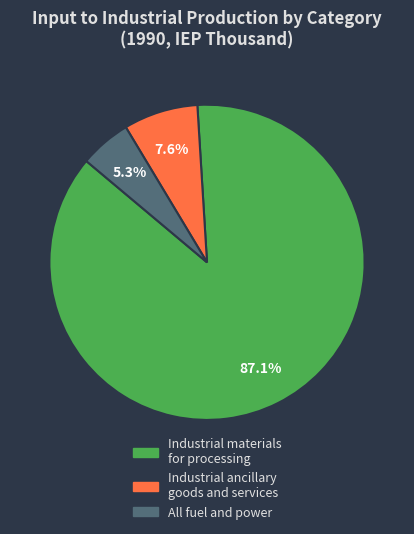

Is there a majority slice in this chart?

Yes